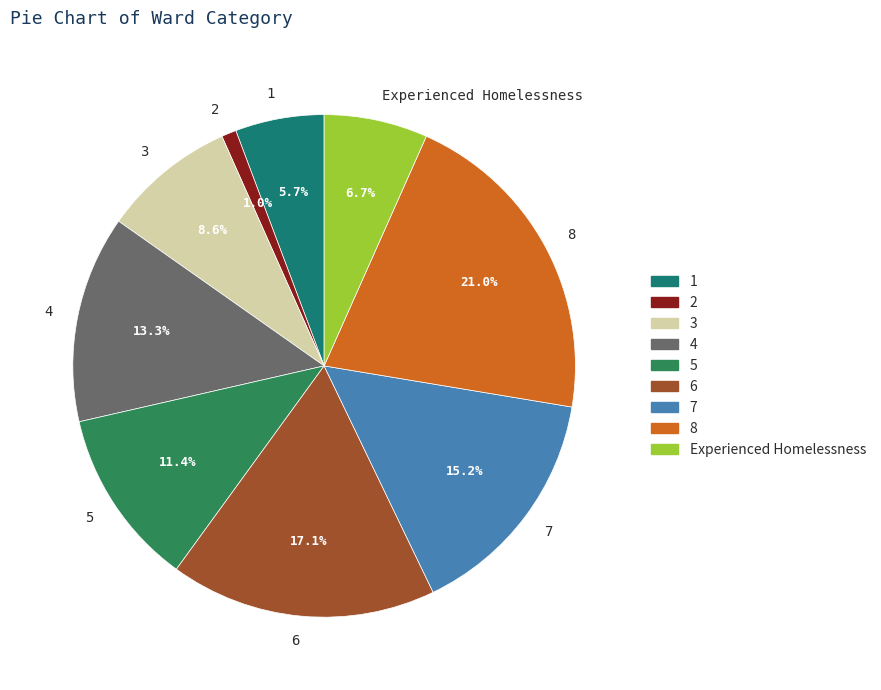

What is the ratio of the value at 7 to the value at 4?

1.1